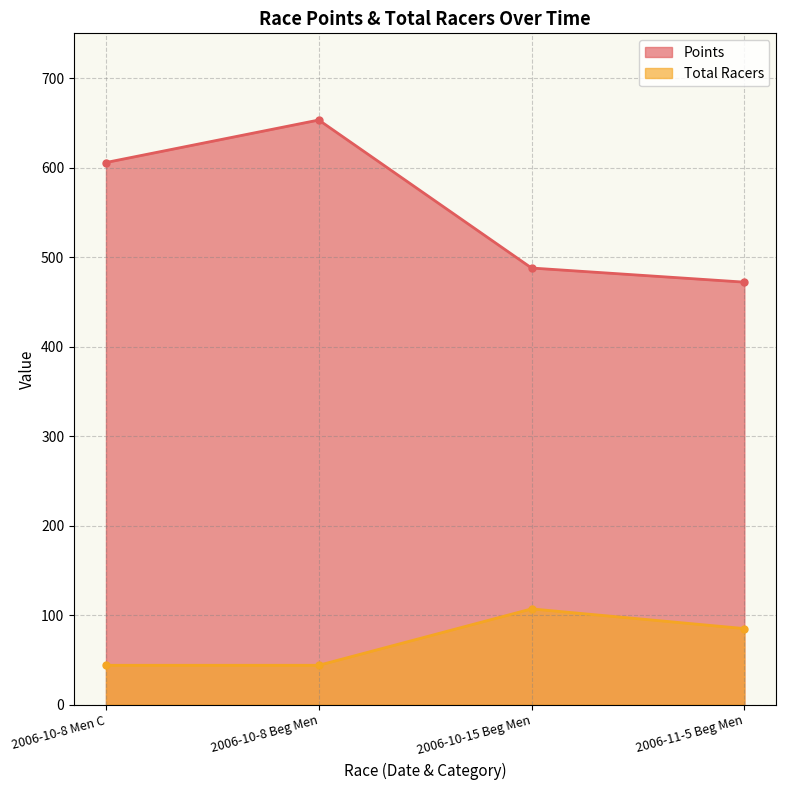

What is the sum of the Points values at 2006-10-15 Beg Men and 2006-10-8 Men C?

1093.5